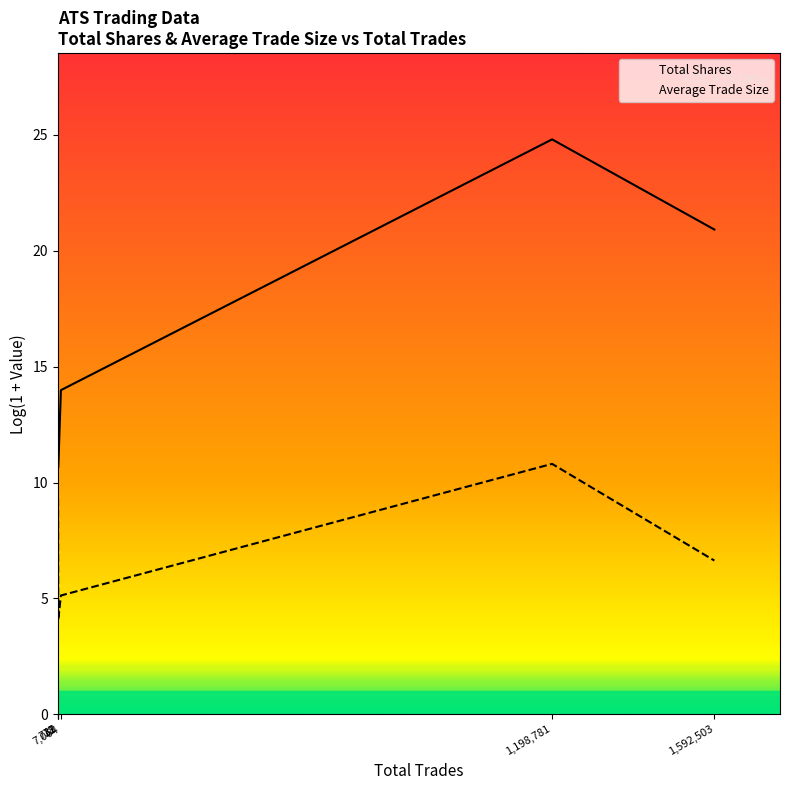

Reading left to right, extract all data points from this chart.

Total Shares: 11.0	13.0	10.6	14.0	24.8	20.9
Average Trade Size: 7.6	9.4	4.1	5.1	10.8	6.6